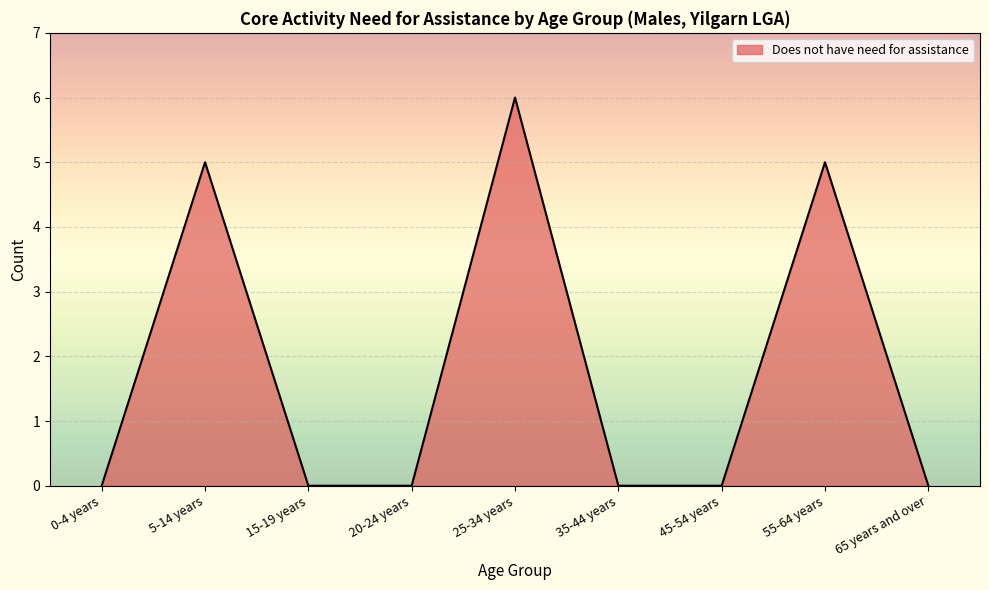

Reading right to left, extract all data points from this chart.

0	5	0	0	6	0	0	5	0